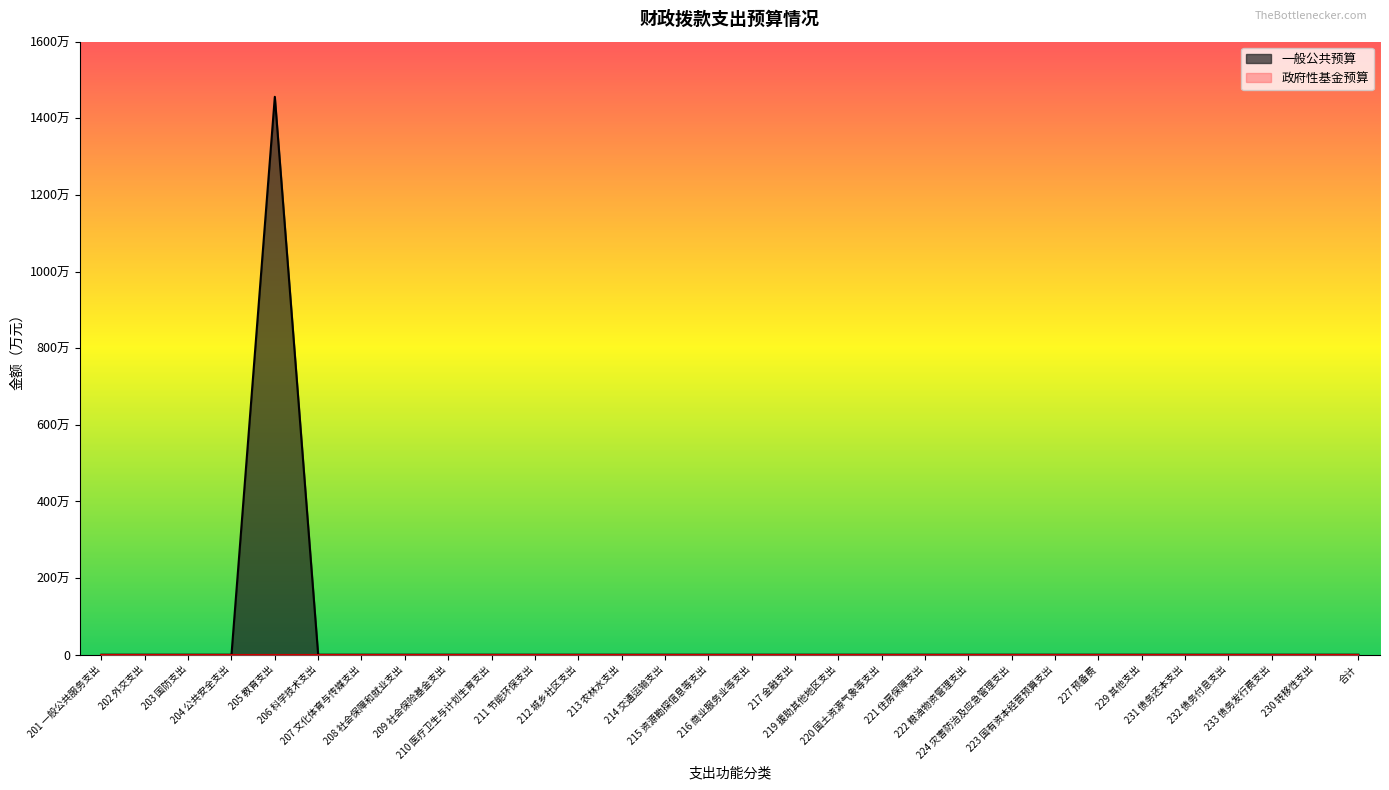

Does the chart display data point markers on the line(s)?

No